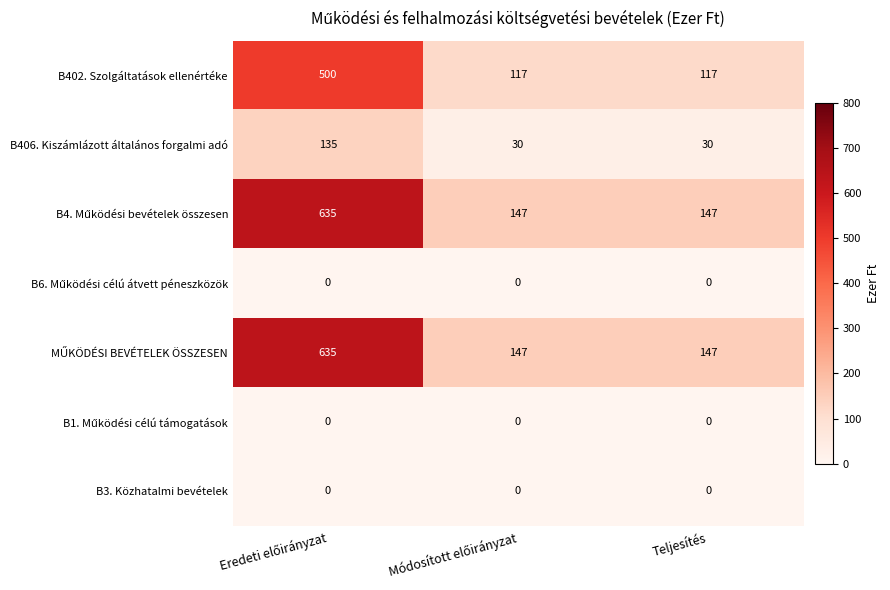

What is the difference between the maximum and second lowest values in the B402. Szolgáltatások ellenértéke series?

383